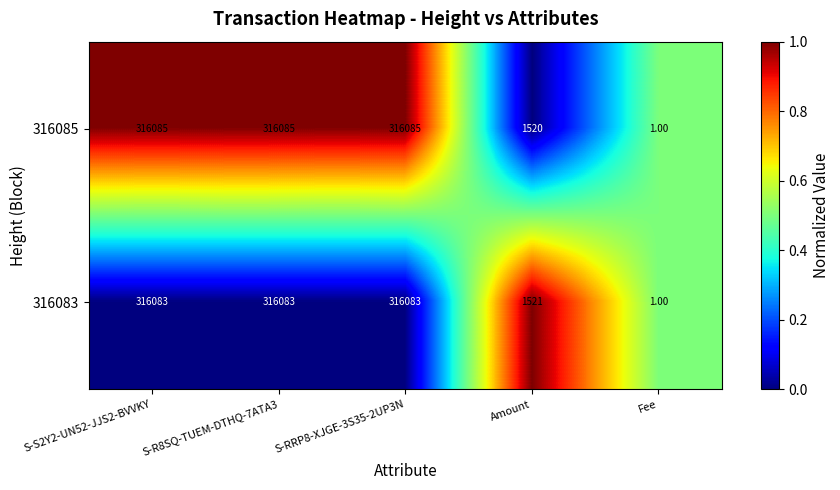

At which label is 316083 closest to 158042?

Amount